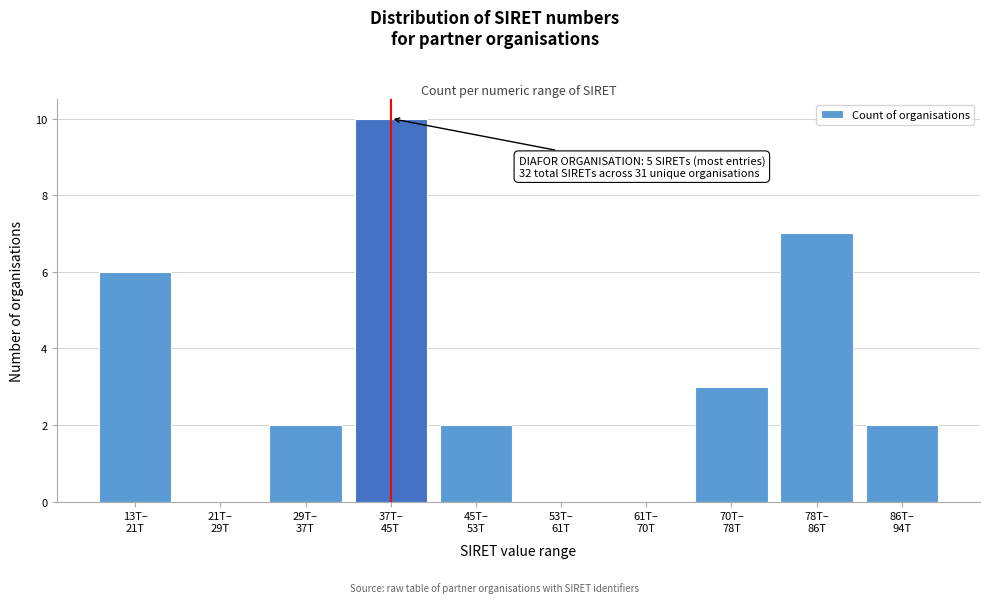

What is the maximum value shown in the chart?

10